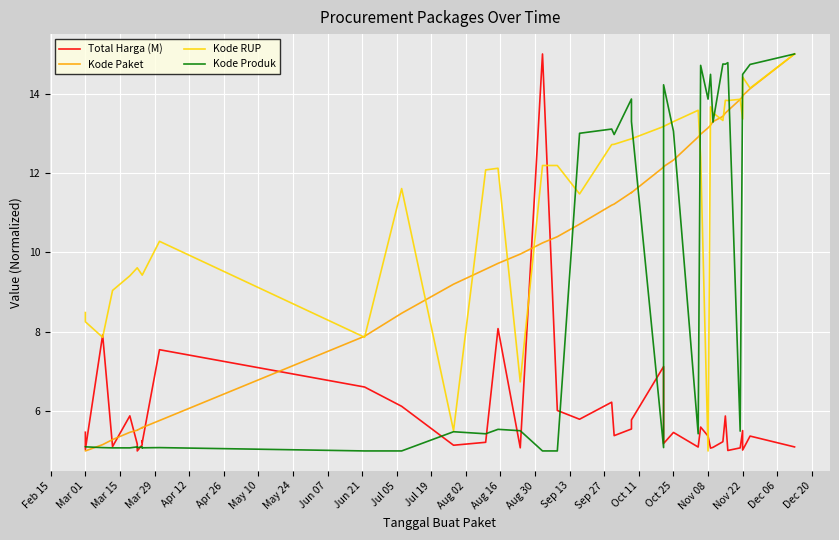

Is it true that Kode Produk equals 5.1 at May 10?

True